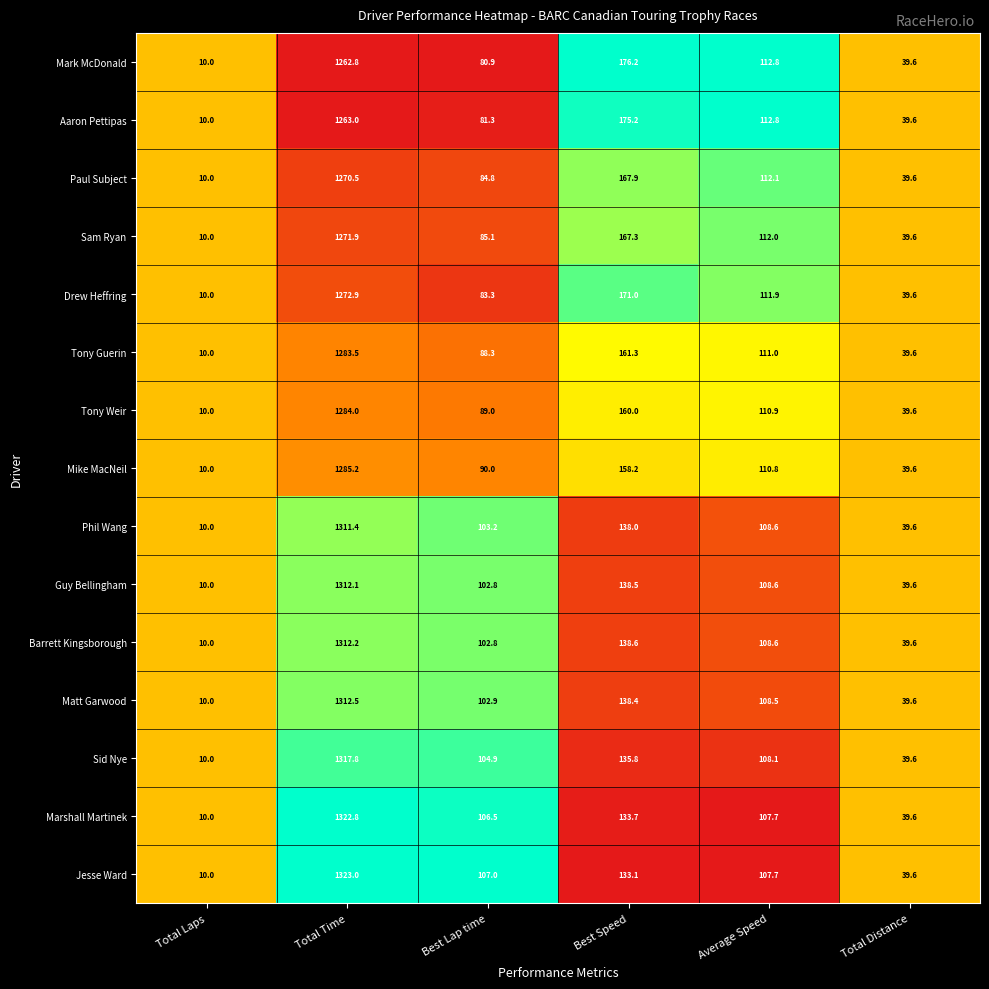

What is the total value across all series at Total Distance?

594.0